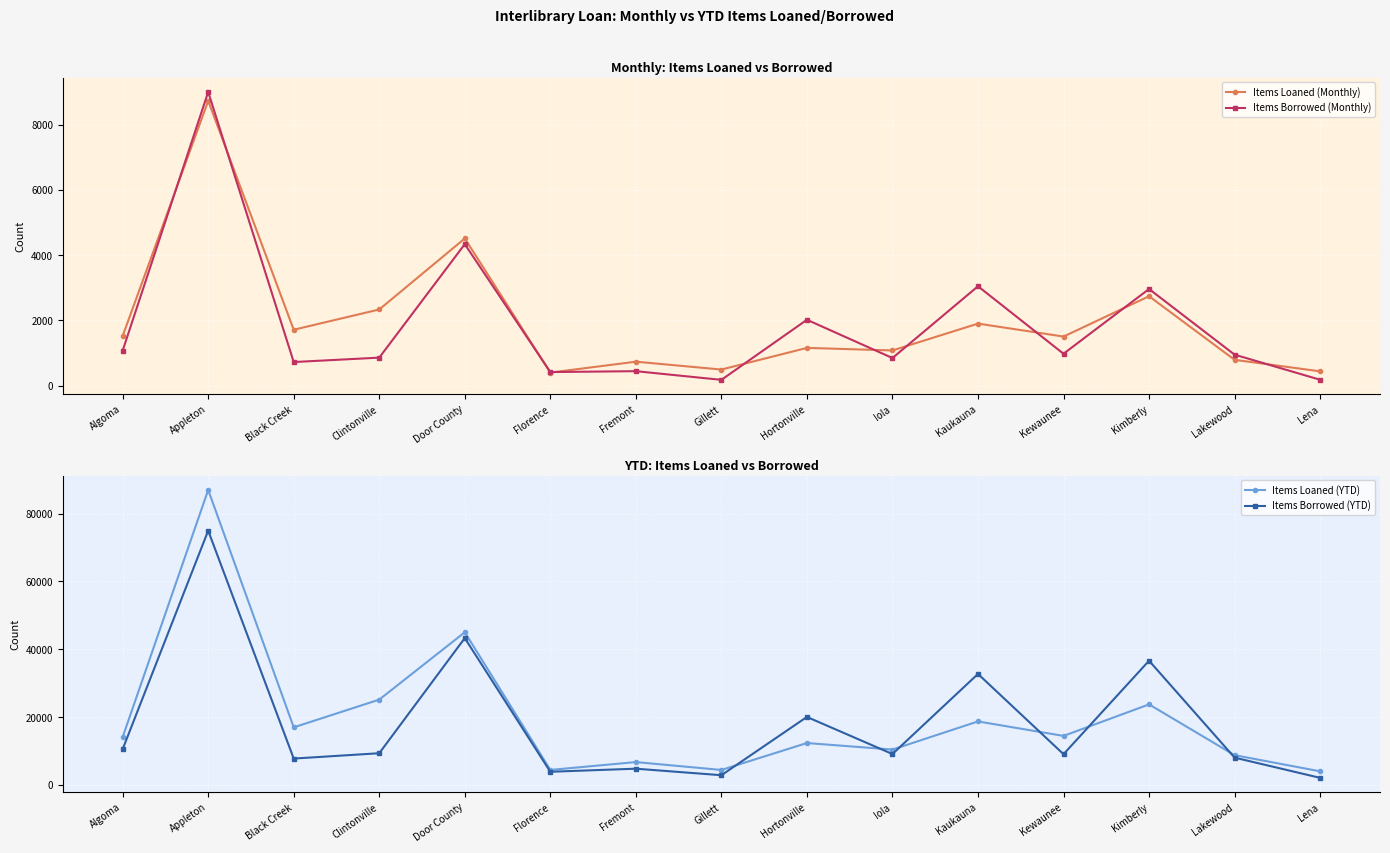

How many values in the Items Borrowed (YTD) series exceed 9127?

7